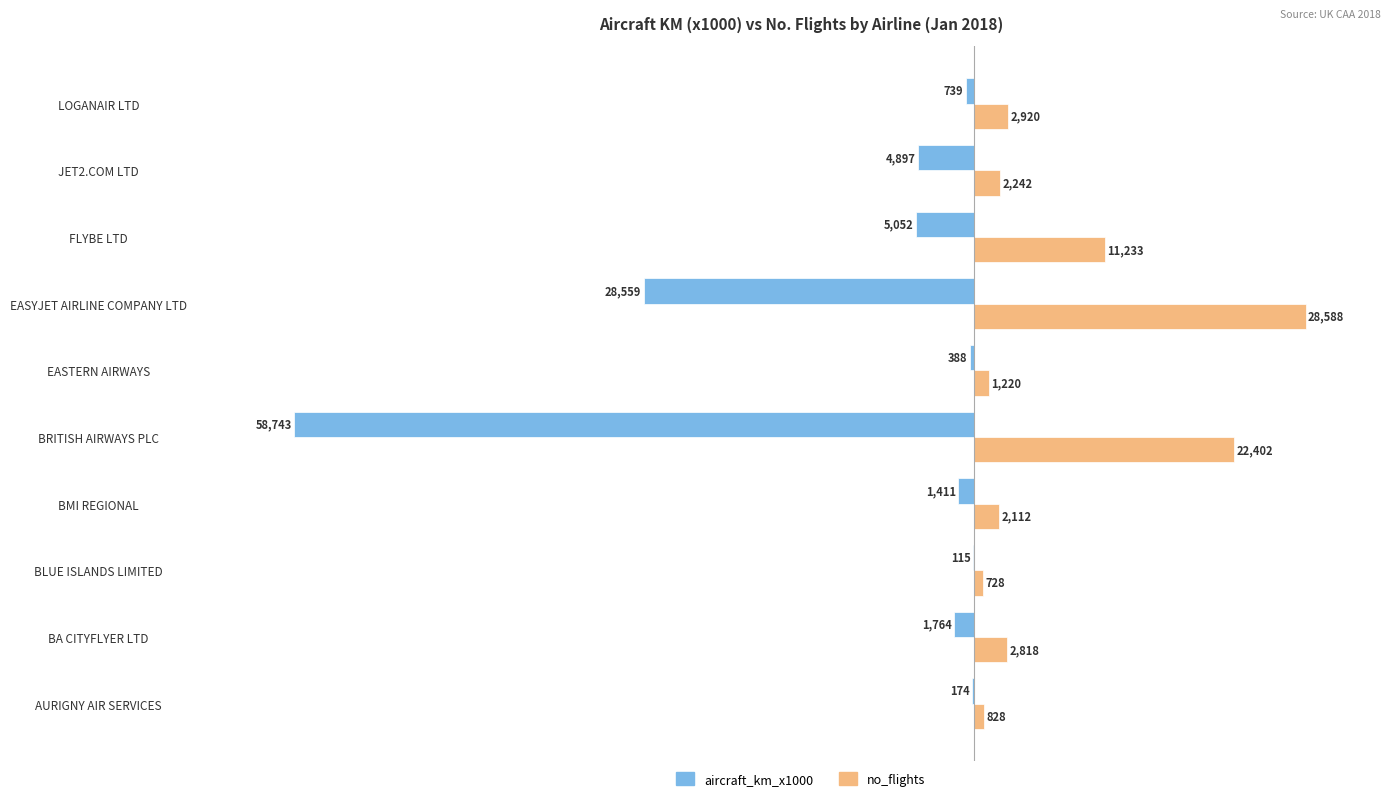

Which series changed the most between FLYBE LTD and LOGANAIR LTD?

no_flights